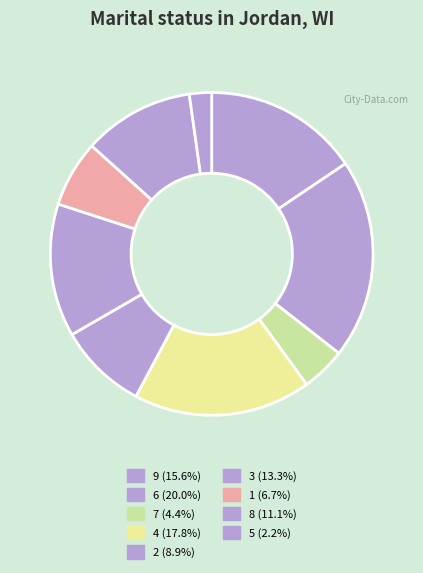

Is there any slice that represents more than half of the pie?

No